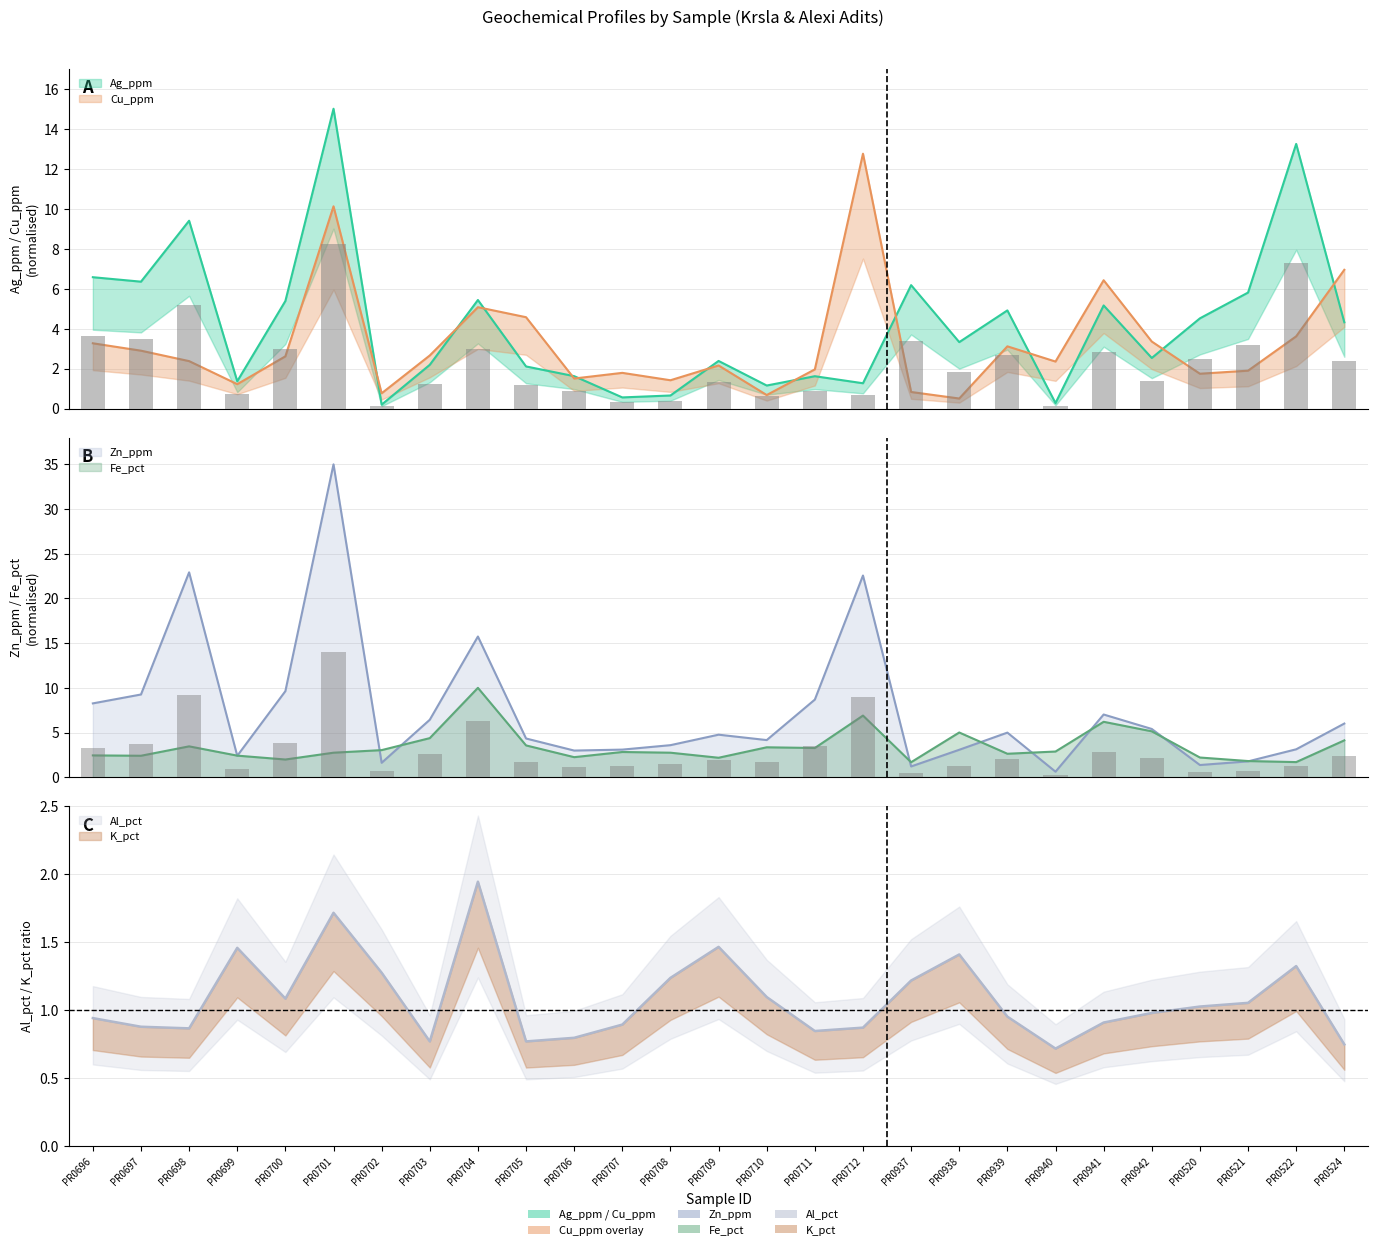

Rank the categories by Fe_pct value from highest to lowest.

PR0704, PR0712, PR0941, PR0942, PR0938, PR0703, PR0524, PR0705, PR0698, PR0710, PR0711, PR0702, PR0940, PR0707, PR0701, PR0708, PR0939, PR0696, PR0699, PR0697, PR0706, PR0520, PR0709, PR0700, PR0521, PR0522, PR0937